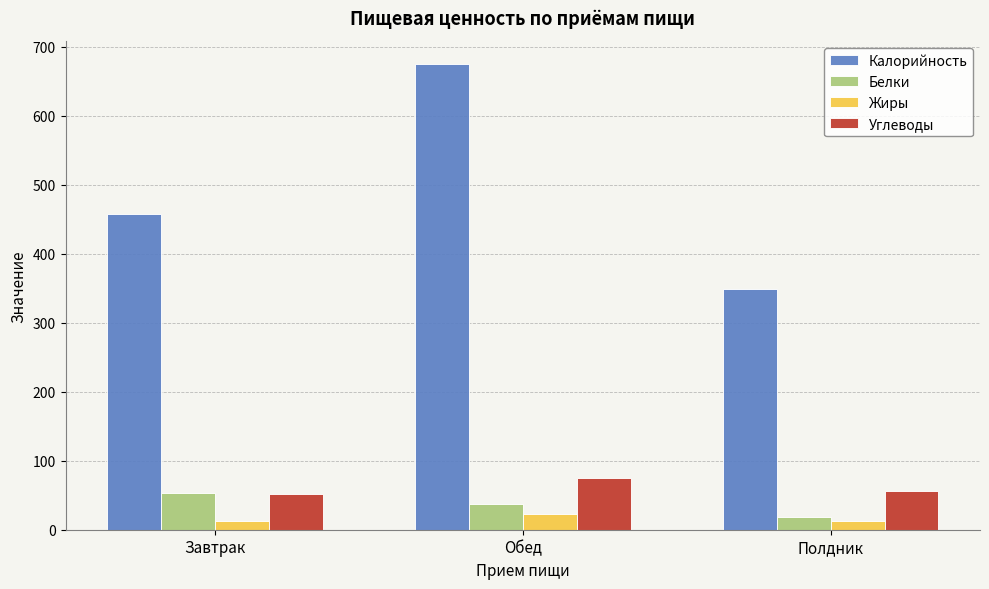

Which category has the highest value in the Жиры series?

Обед